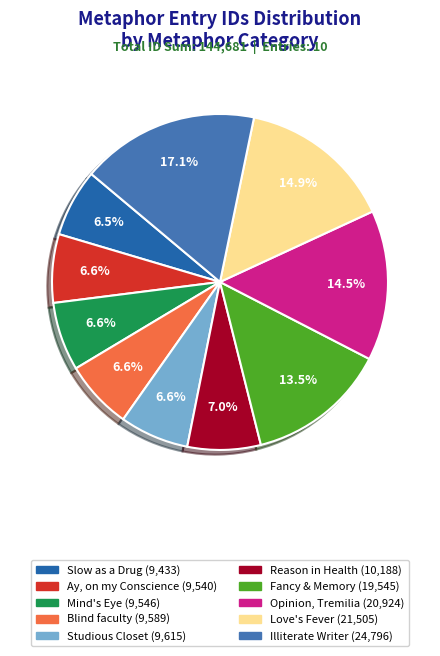

Is there a majority slice in this chart?

No